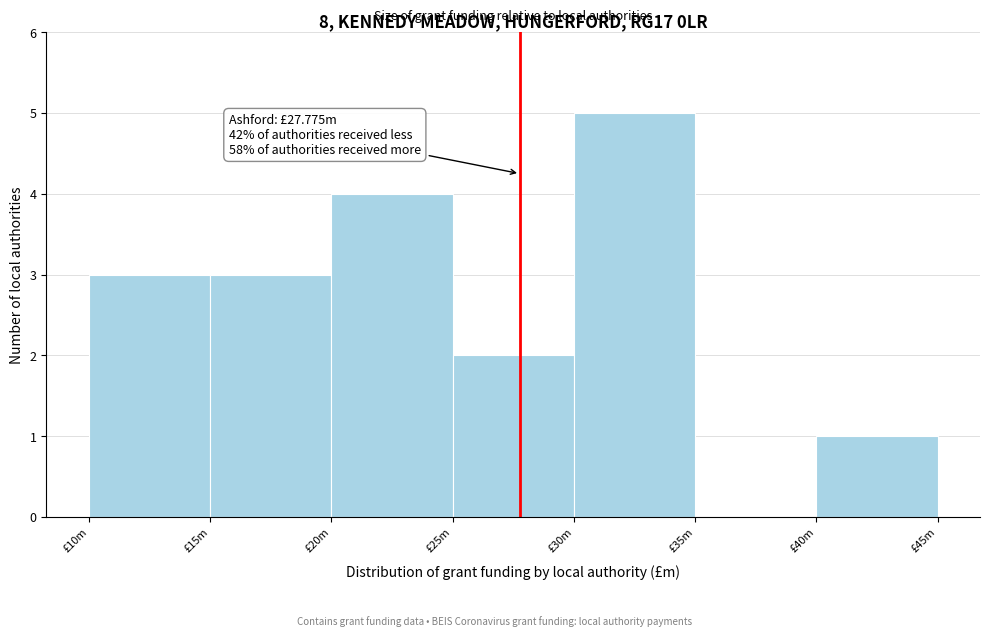

Reading right to left, extract all data points from this chart.

£40m=1	£35m=0	£30m=5	£25m=2	£20m=4	£15m=3	£10m=3